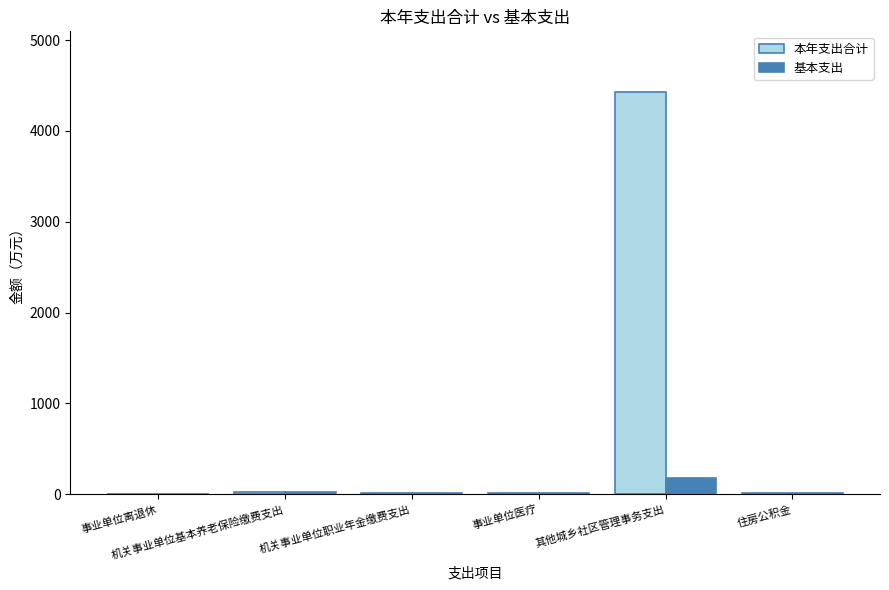

What is the sum of all 基本支出 values?

243.5